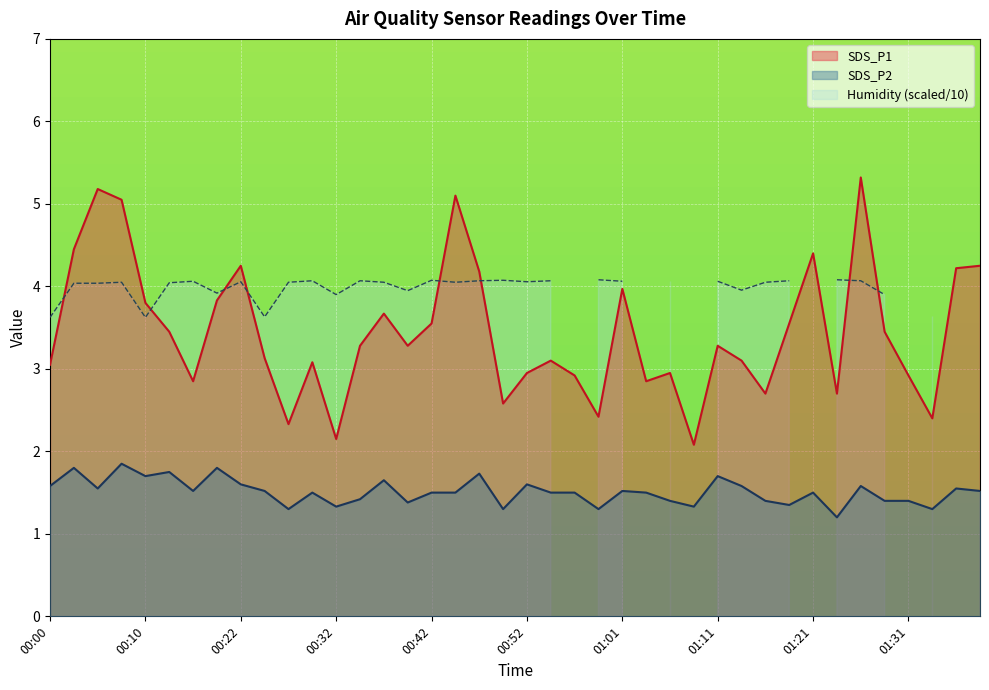

The SDS_P1 series shows 1.6 at 00:17. True or false?

False